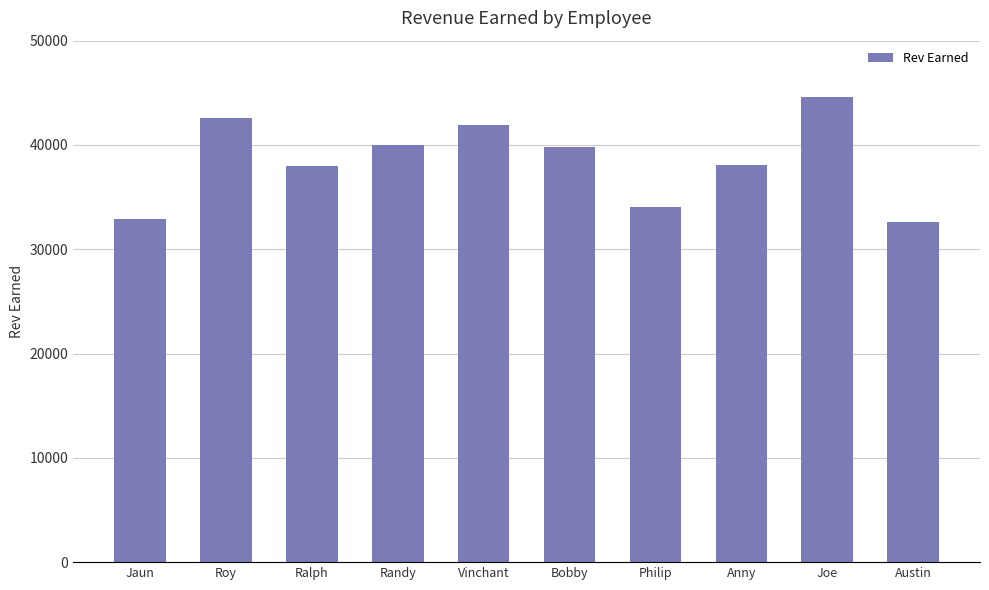

What is the average value?

38440